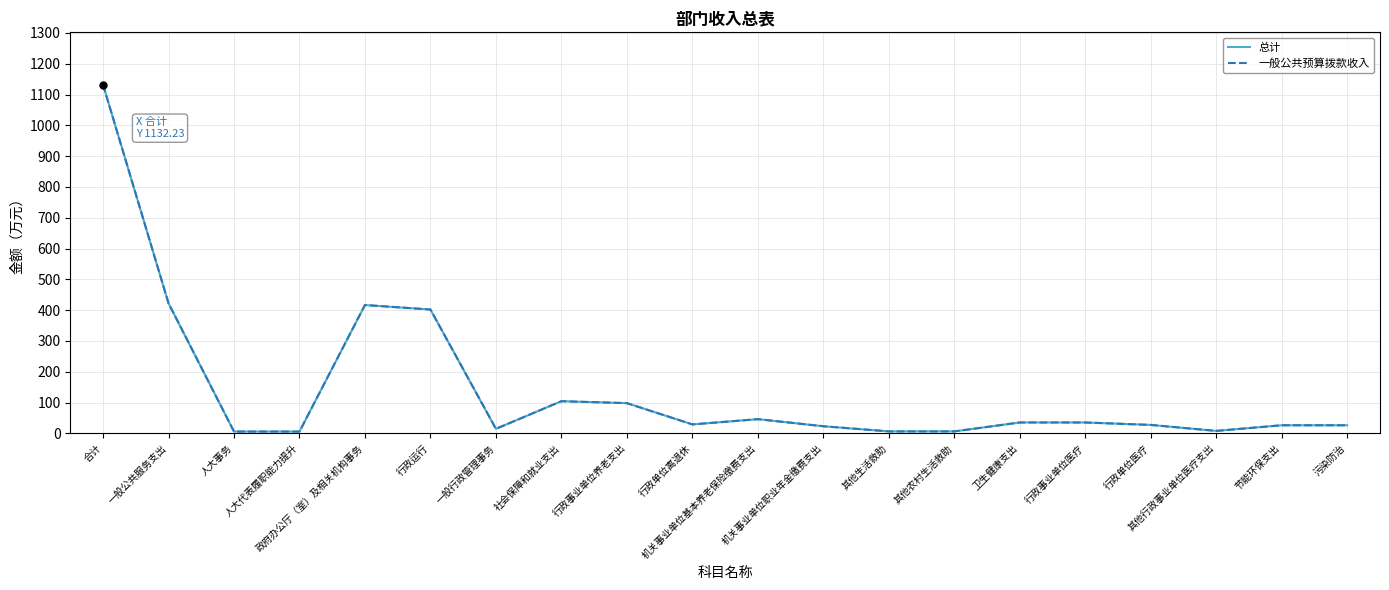

True or false: 一般公共预算拨款收入 and 总计 intersect in this chart.

False